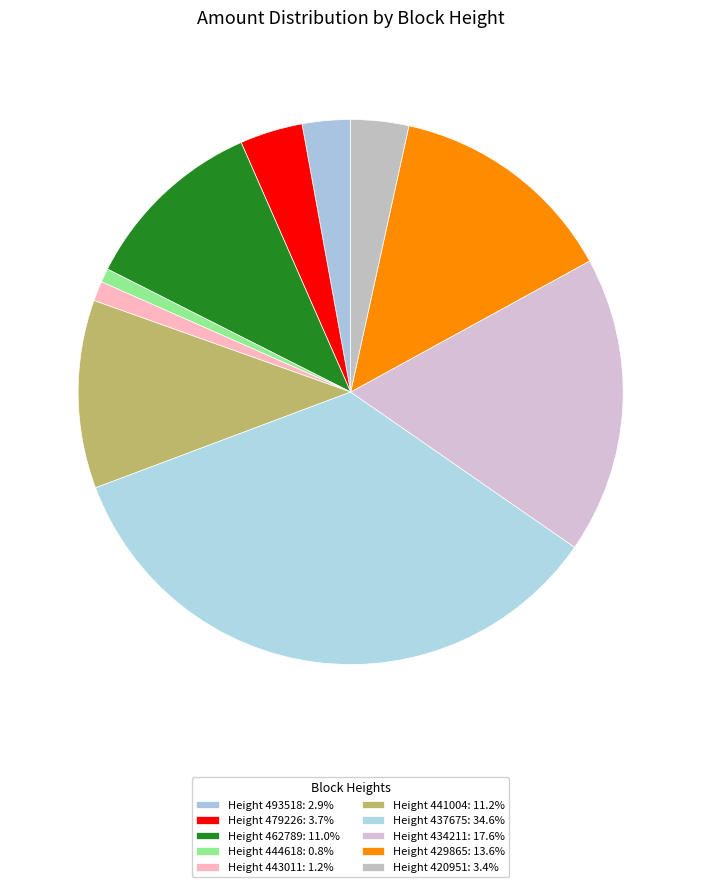

How many segments does this pie chart have?

10